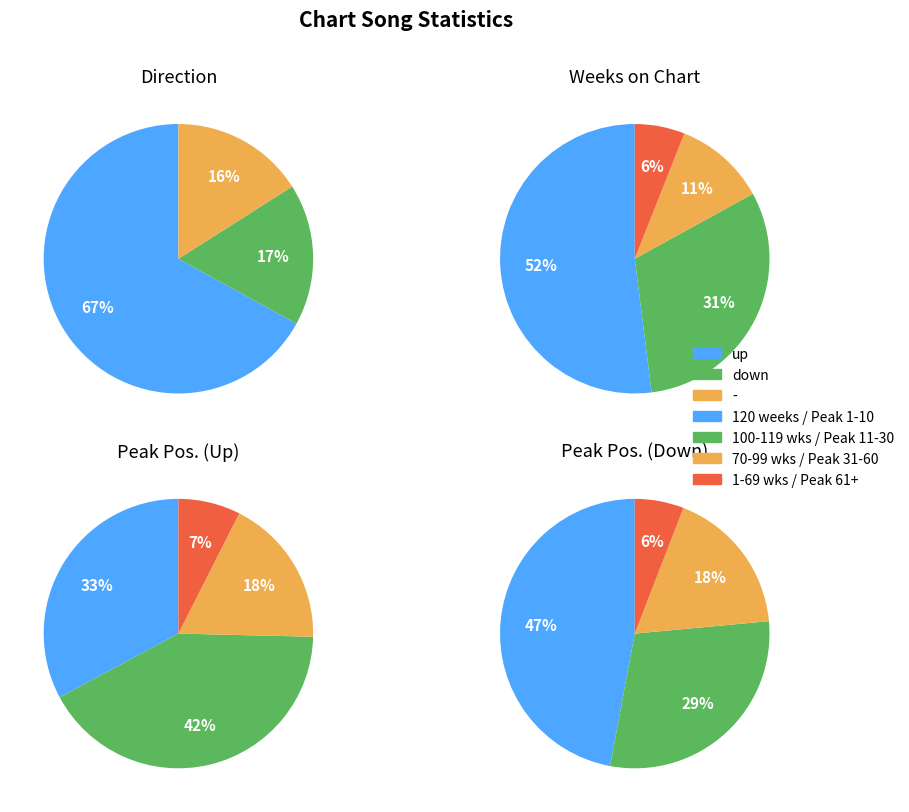

What portion of the pie excludes up?

33.0%